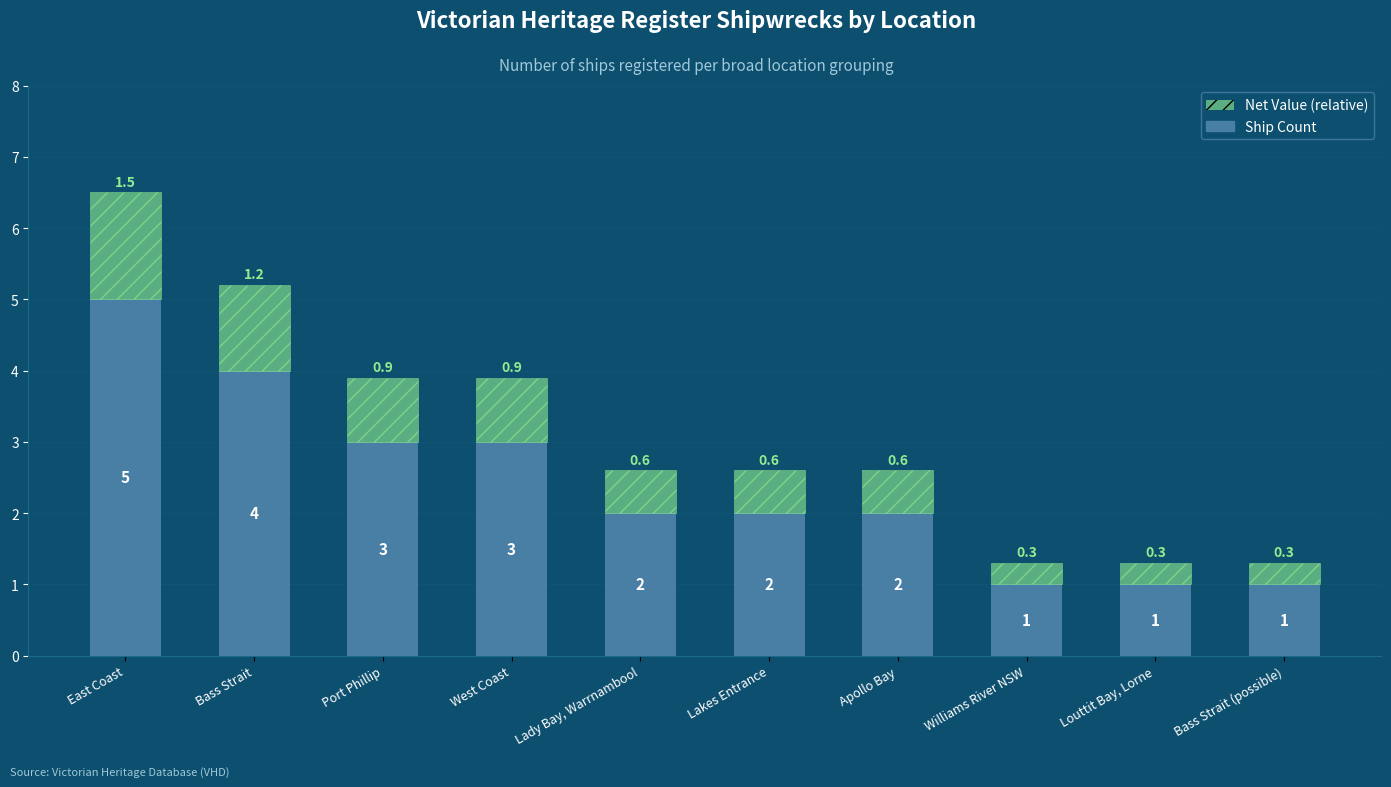

True or false: Ship Count has a value of 1.6 at Williams River NSW.

False